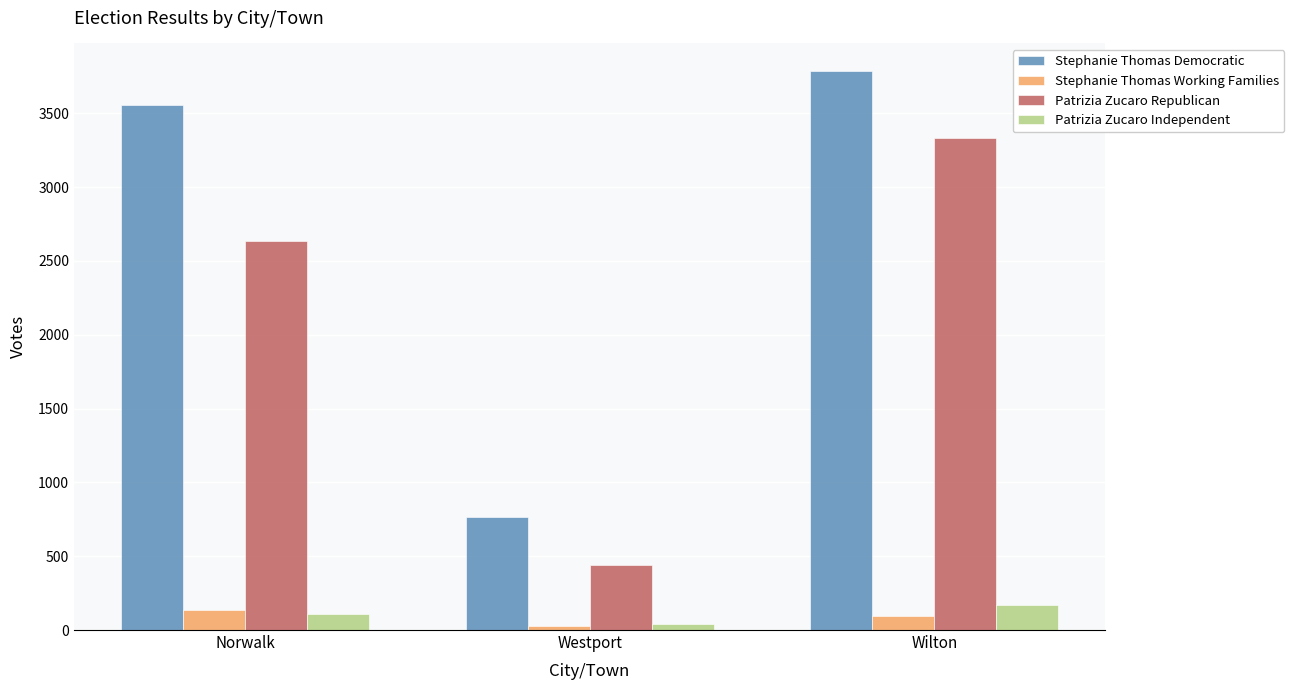

What are all the series names shown in the legend?

Stephanie Thomas Democratic, Stephanie Thomas Working Families, Patrizia Zucaro Republican, Patrizia Zucaro Independent